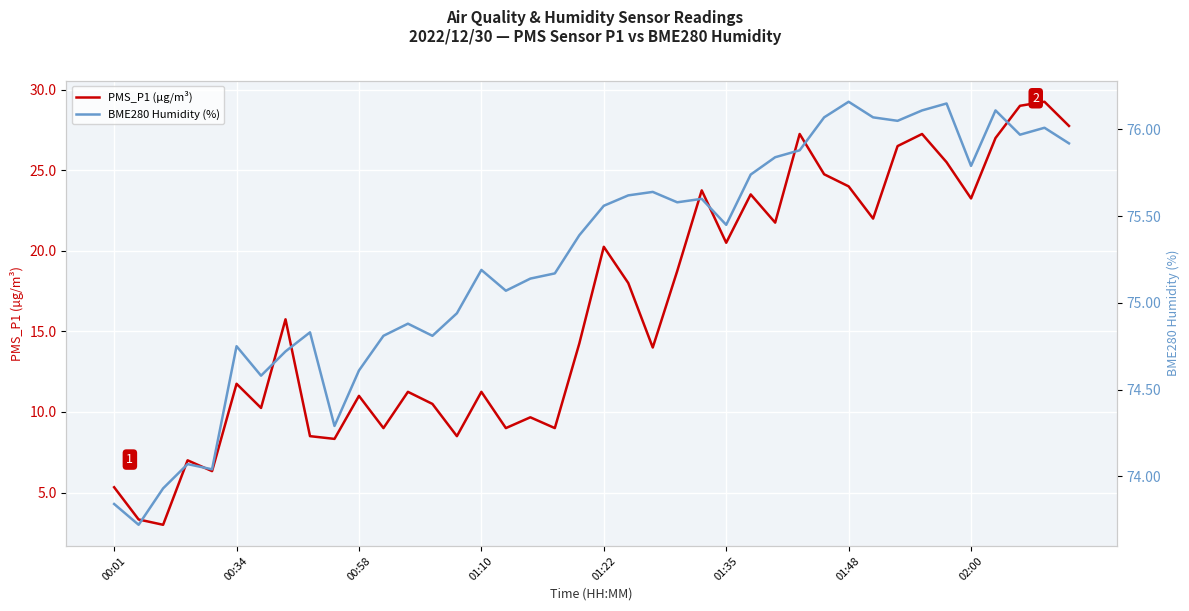

True or false: PMS_P1 (µg/m³) has more than 2 points higher than both neighbors.

True